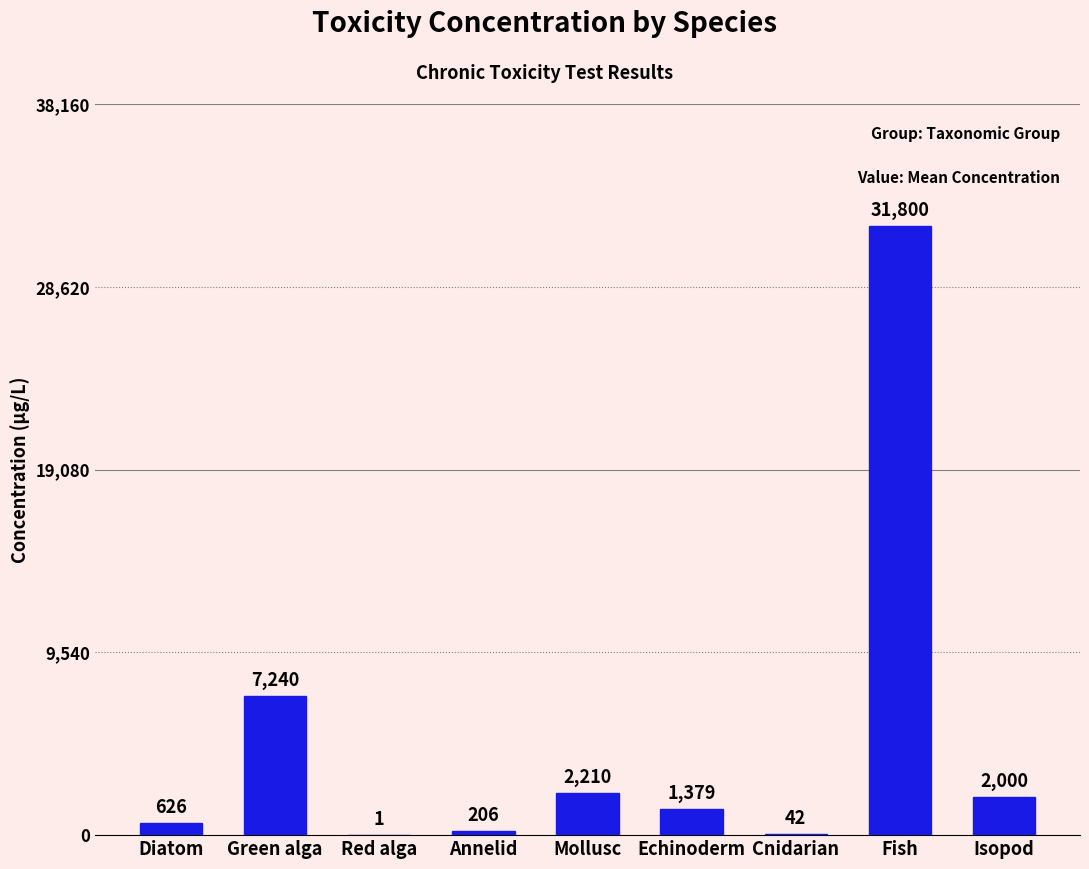

Is it true that the value at Mollusc is 2210.0?

True